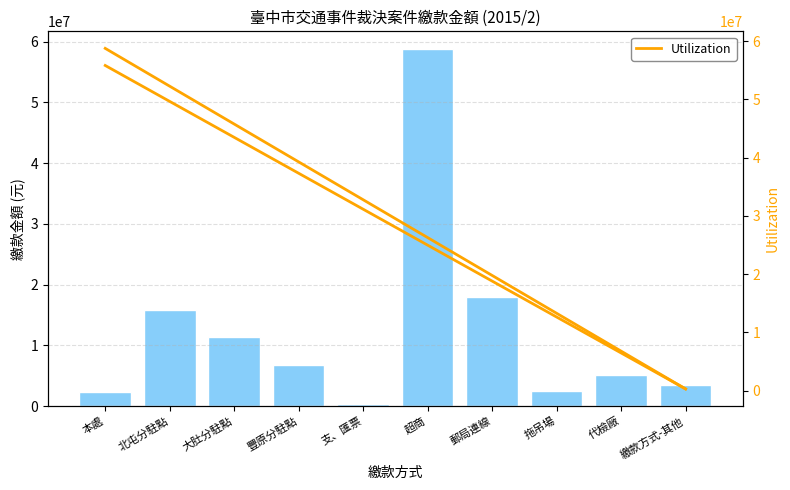

List the labels in order of Utilization (trend) value, largest first.

本處, 北屯分駐點, 大肚分駐點, 豐原分駐點, 支、匯票, 超商, 郵局連線, 拖吊場, 代檢廠, 繳款方式-其他